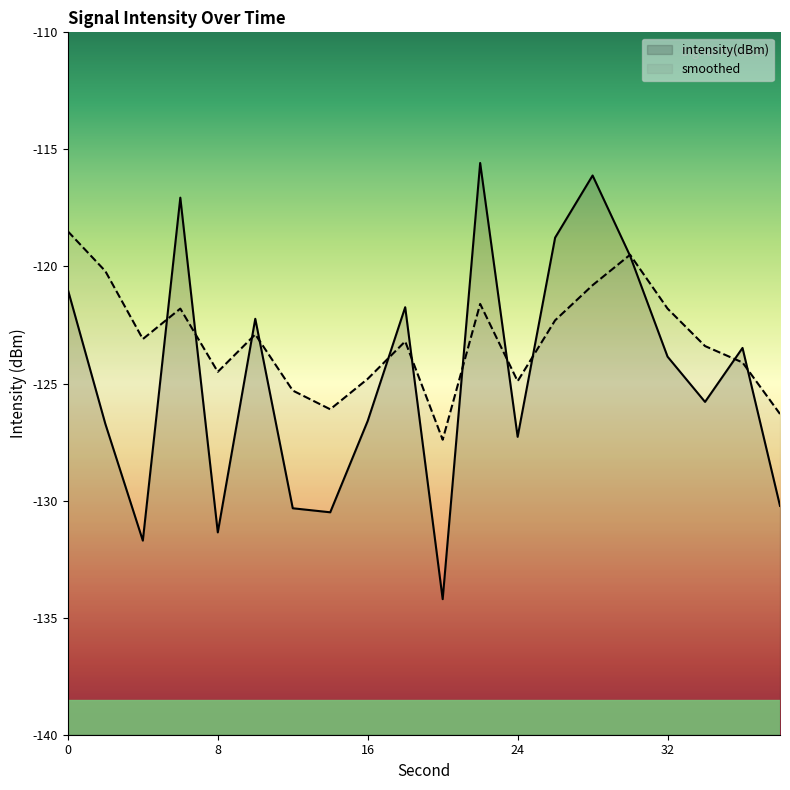

At which label does intensity(dBm) reach its peak?

22